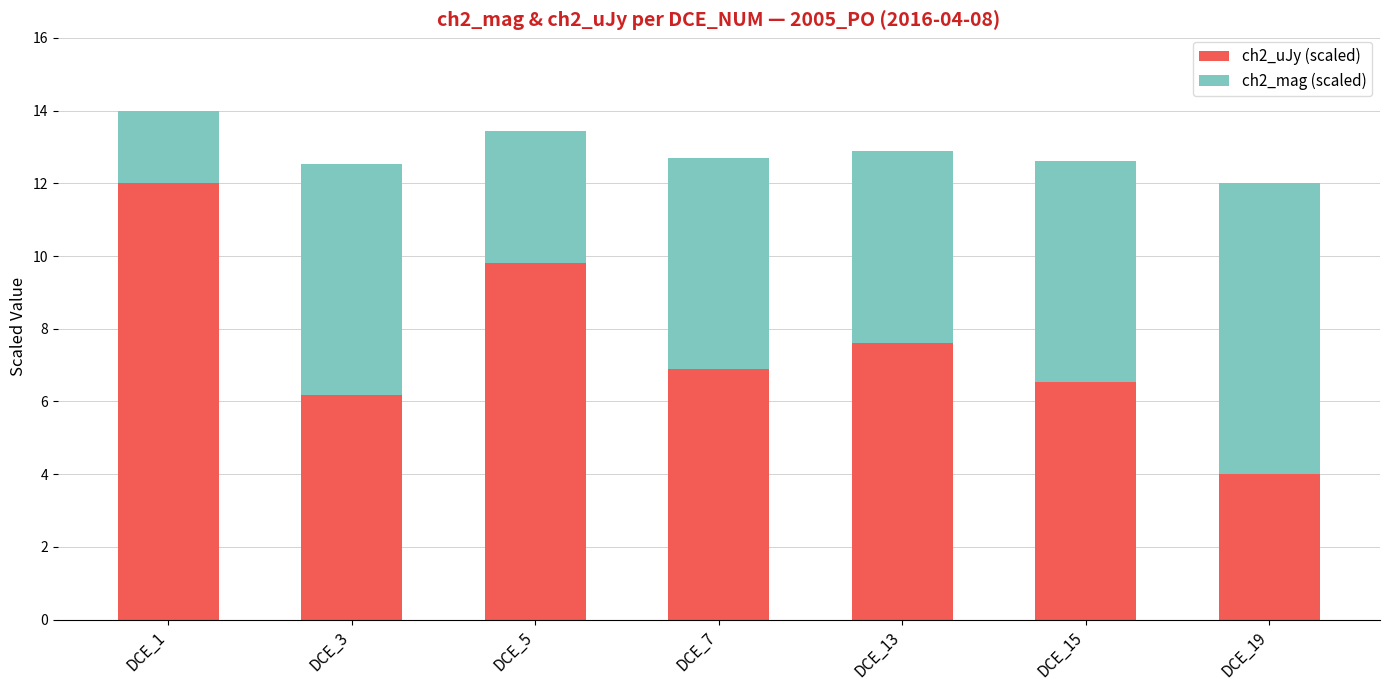

What is the maximum value for ch2_uJy (scaled)?

12.0